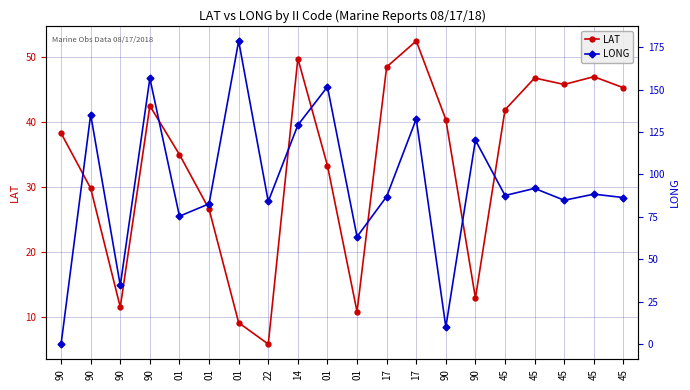

What is the sum of all LAT values?

673.6